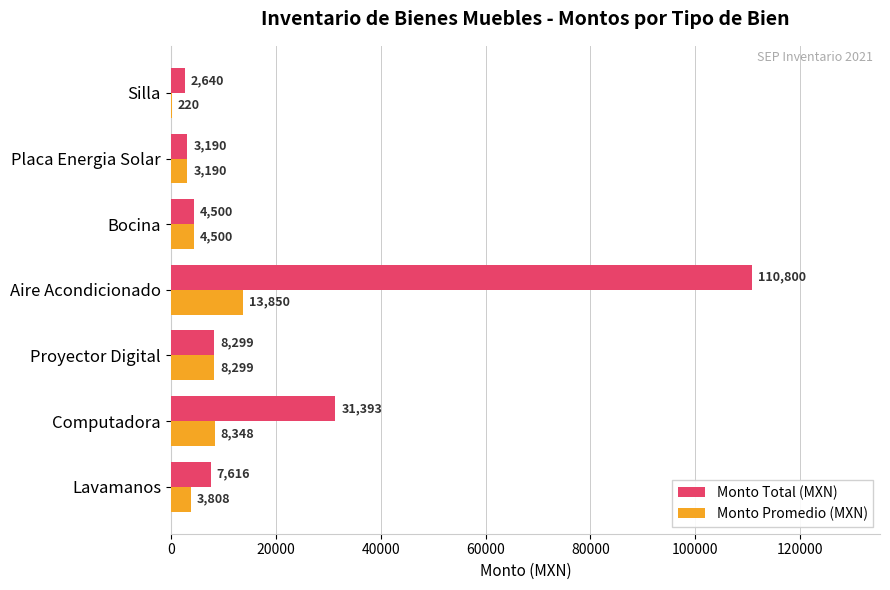

What is the sum of all Monto Promedio (MXN) values?

42215.0